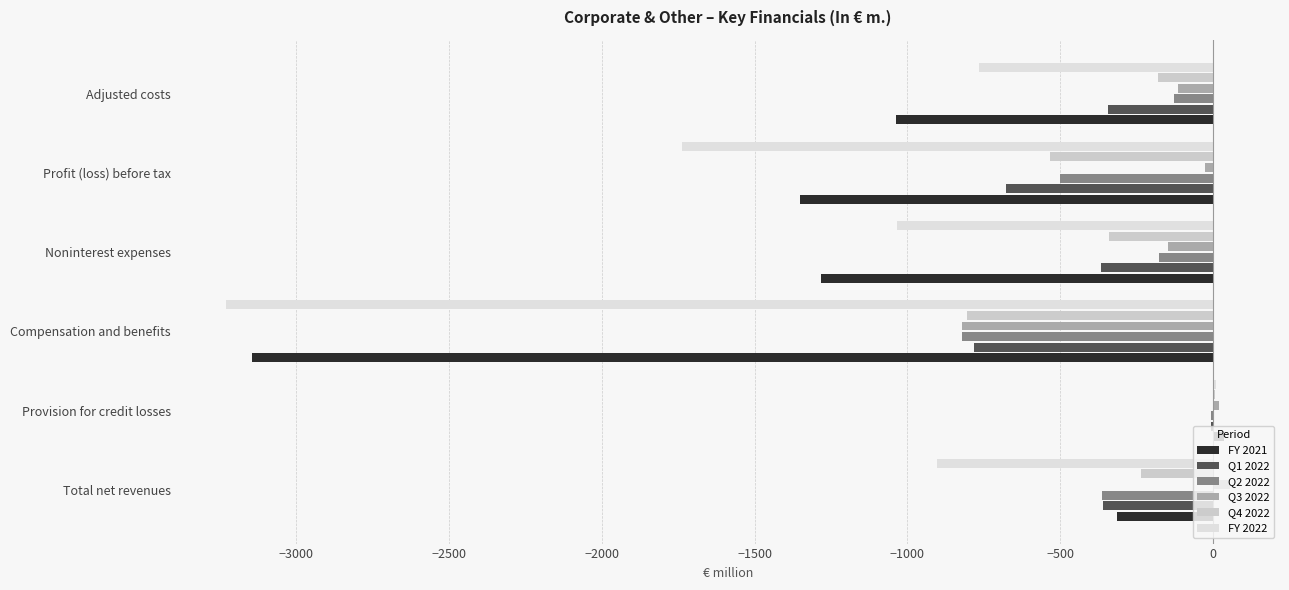

What is the value of the Q1 2022 bar at the 5th from the left?

-677.2